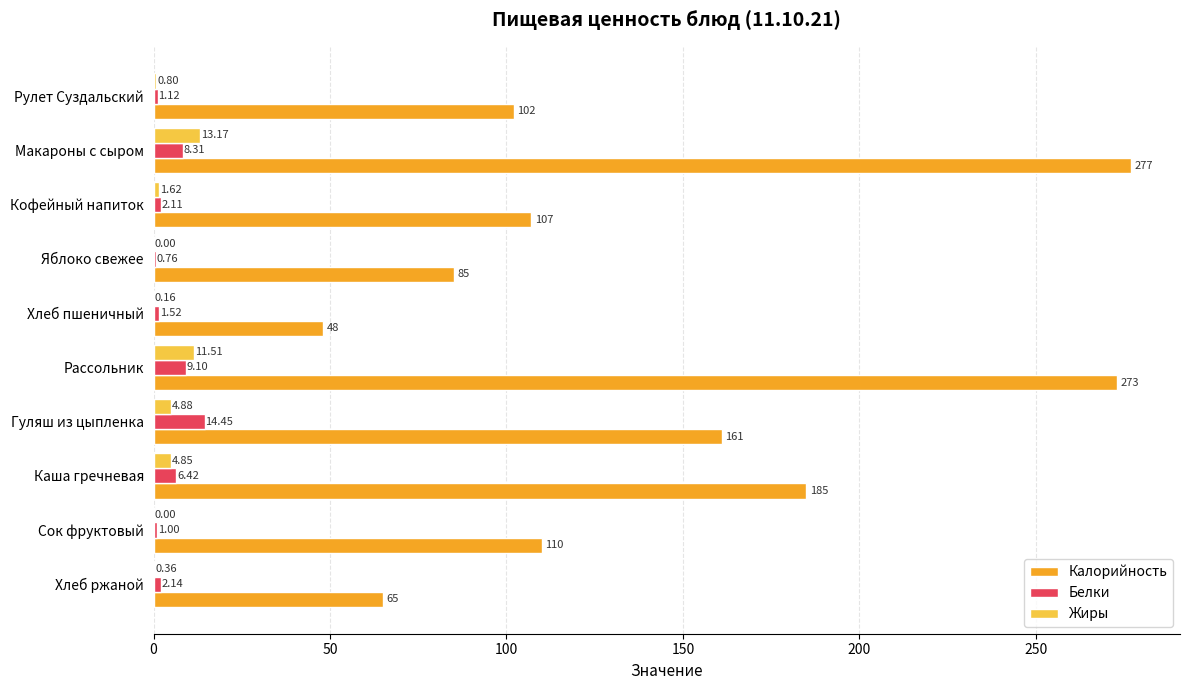

What is the total value across all series at Рулет Суздальский?

103.9